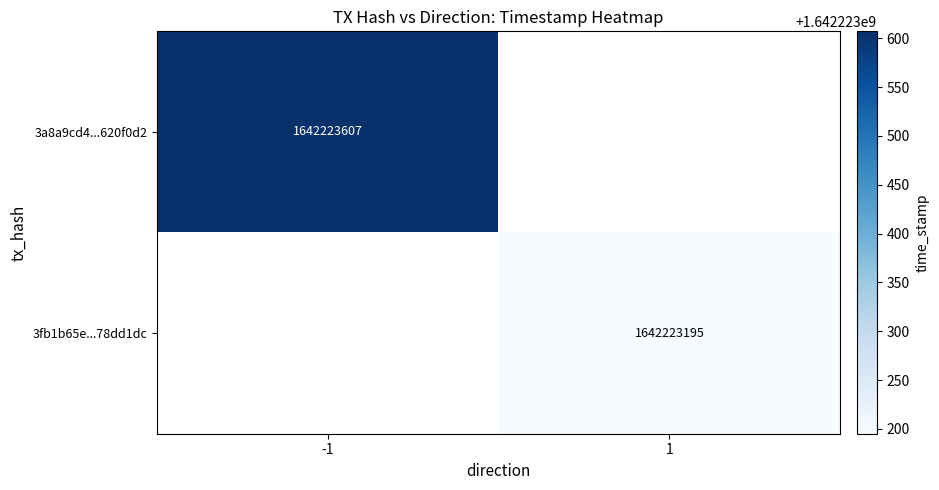

Is the value of 3a8a9cd48f75fe9d7f6d9487c2d3ae1b620f0d2 at time_stamp greater than the value of 3fb1b65e45d0bf87a818978a1852990378dd1dc at time_stamp?

Yes